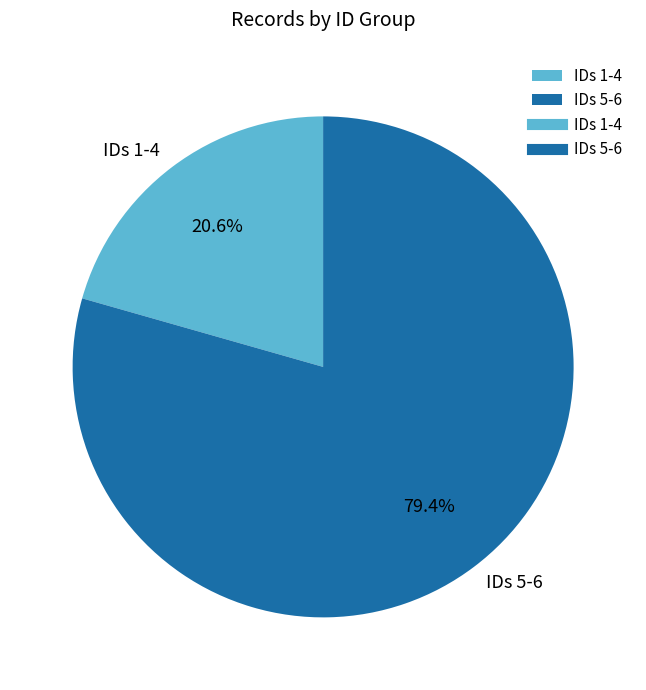

To the nearest percent, what is the difference between the largest and smallest slice percentages?

59%